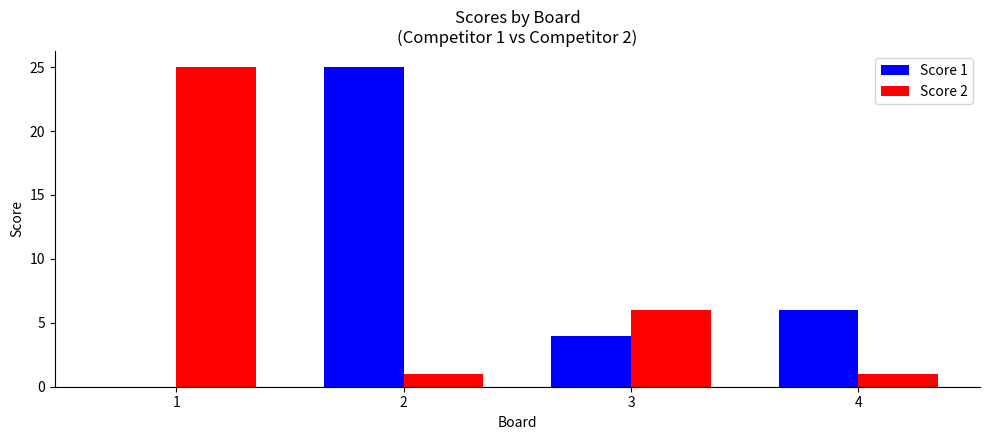

True or false: Score 2 has a value of 6 at 3.

True